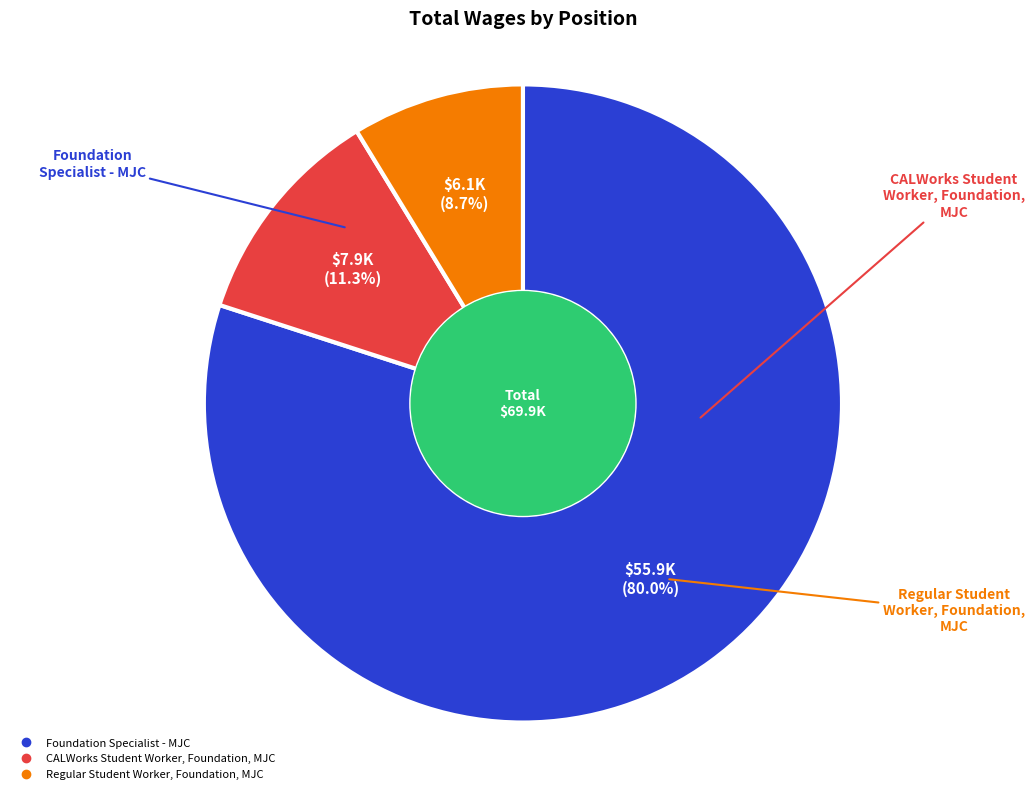

To the nearest percent, what is the average slice percentage?

33%